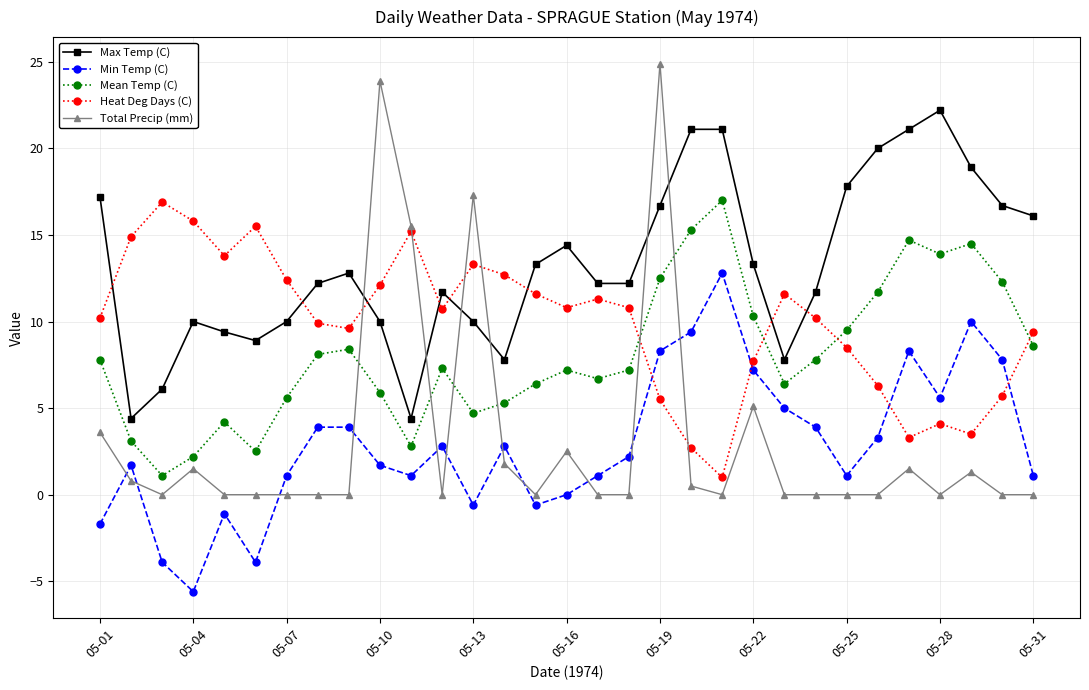

Which series has the largest range (max minus min)?

Total Precip (mm)